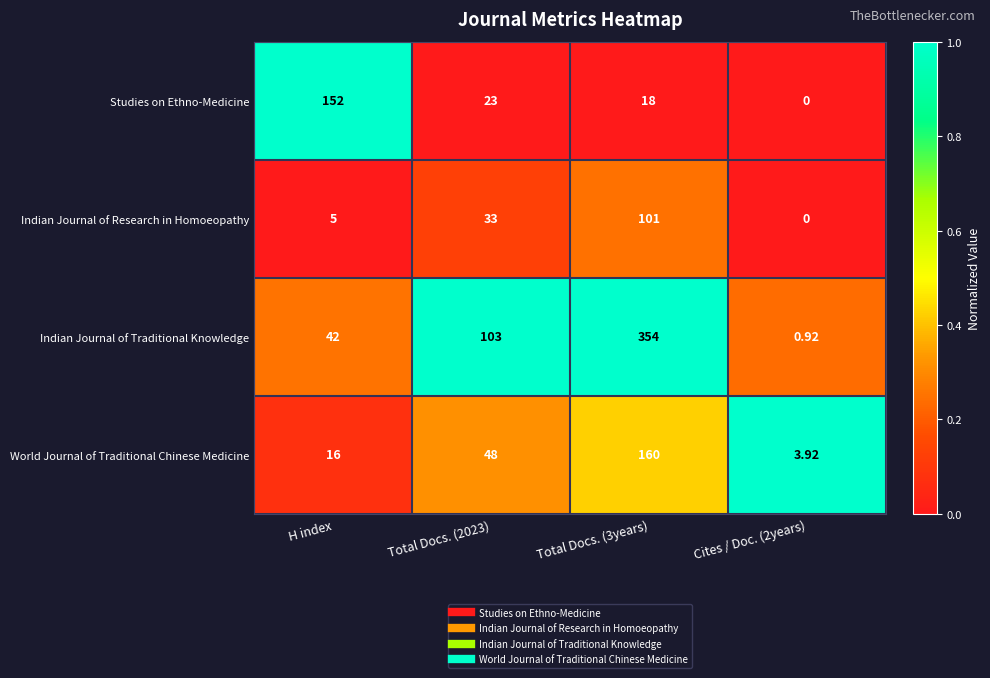

At H index, list the series in order from largest to smallest.

Studies on Ethno-Medicine, Indian Journal of Traditional Knowledge, World Journal of Traditional Chinese Medicine, Indian Journal of Research in Homoeopathy